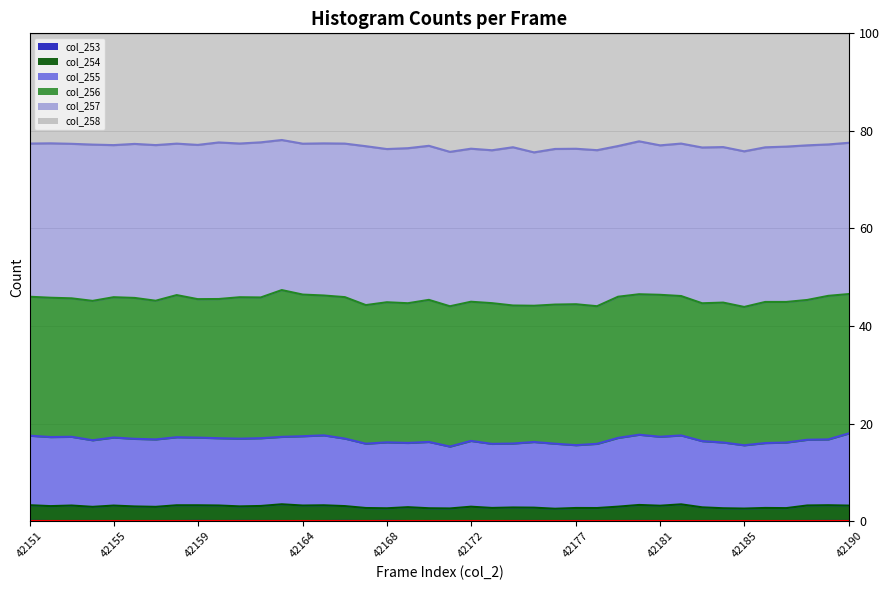

What is the greatest value displayed?

78.1